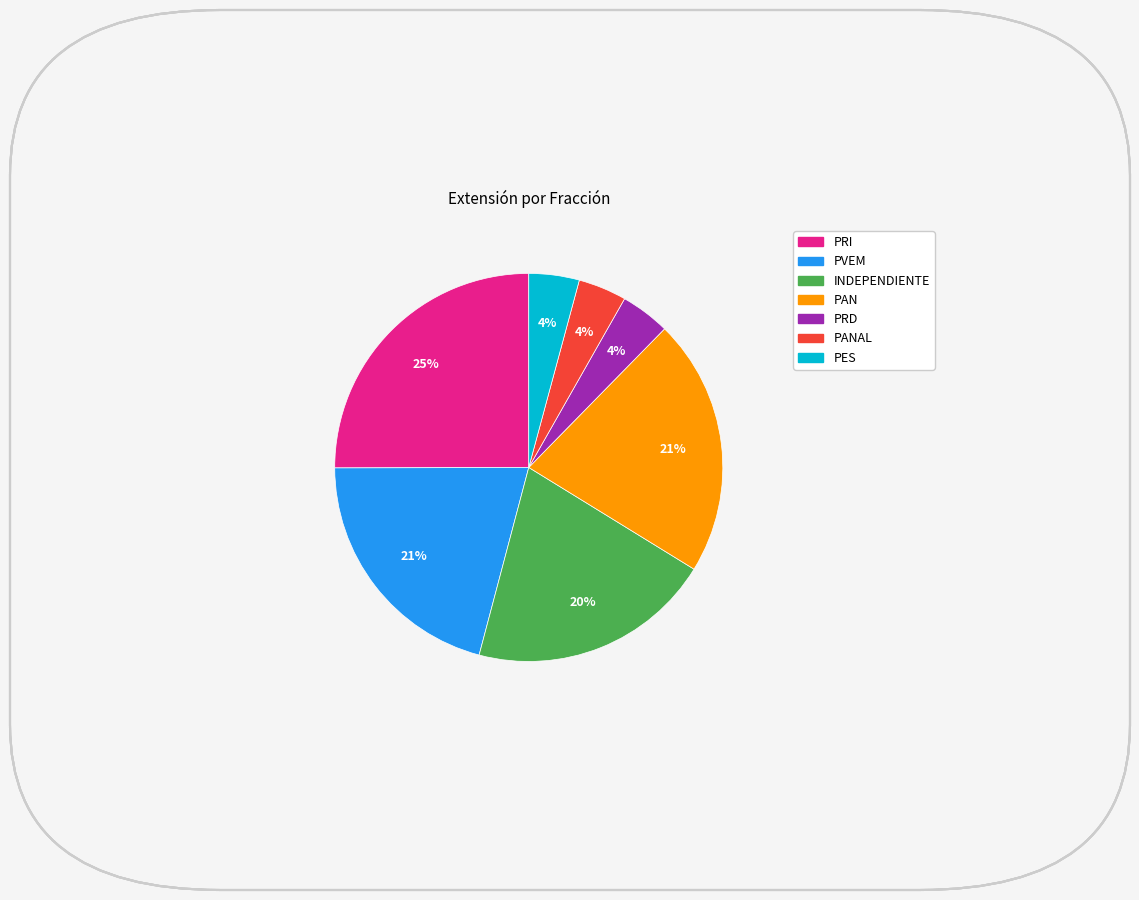

To the nearest percent, what is the average slice percentage?

14%